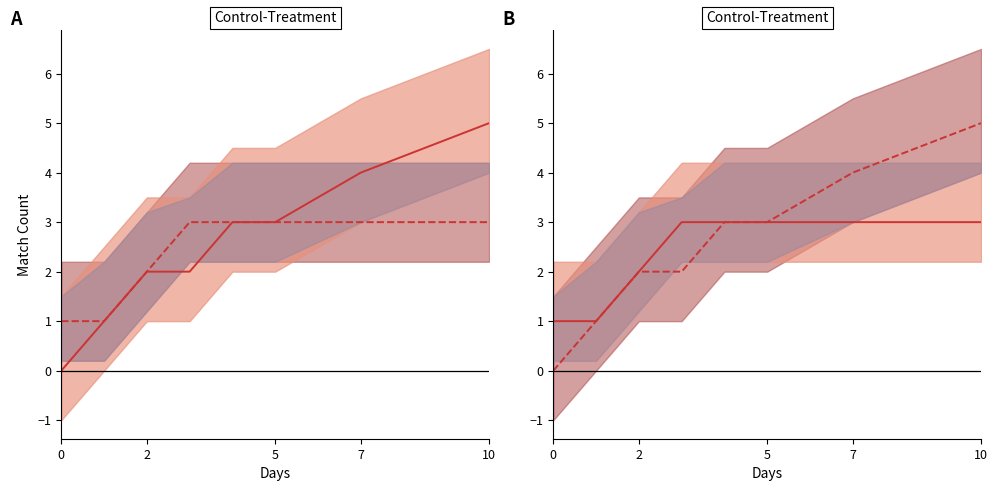

True or false: Moved has more than 1 interior local peaks.

False